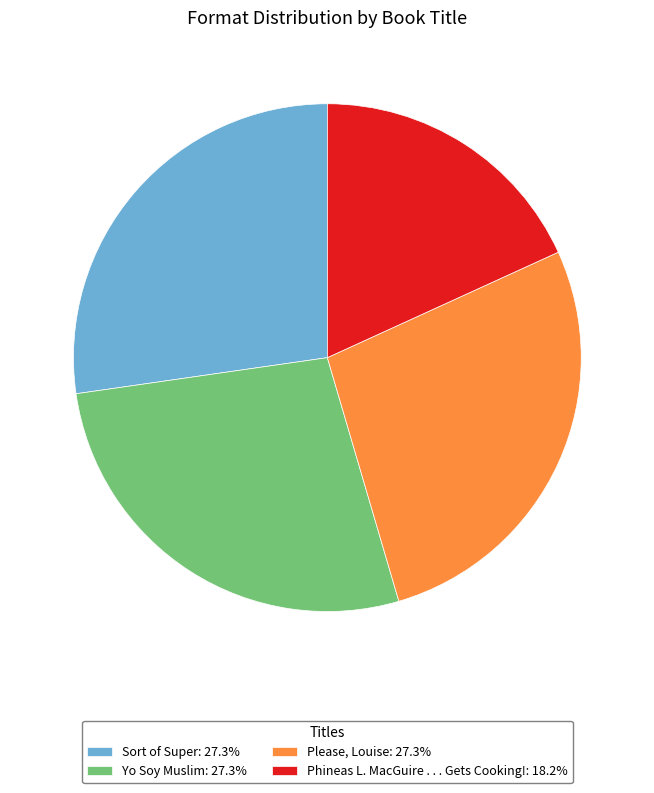

Approximately how many times larger is the value at Please, Louise: 27.3% compared to Sort of Super: 27.3%?

1.0